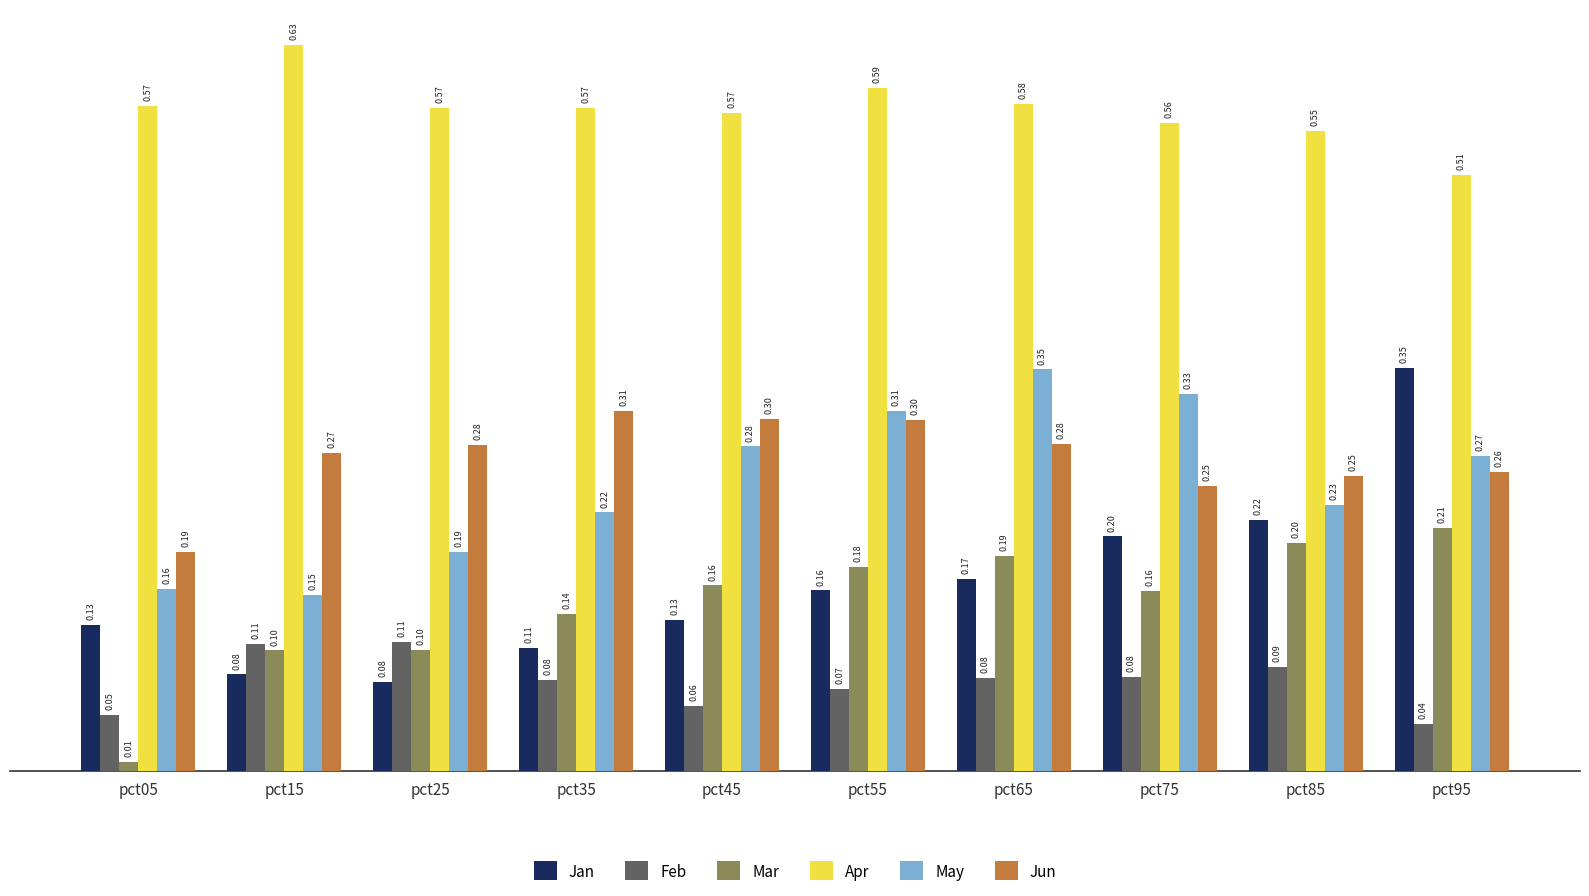

What is the sum of the Apr values at pct55 and pct25?

1.2